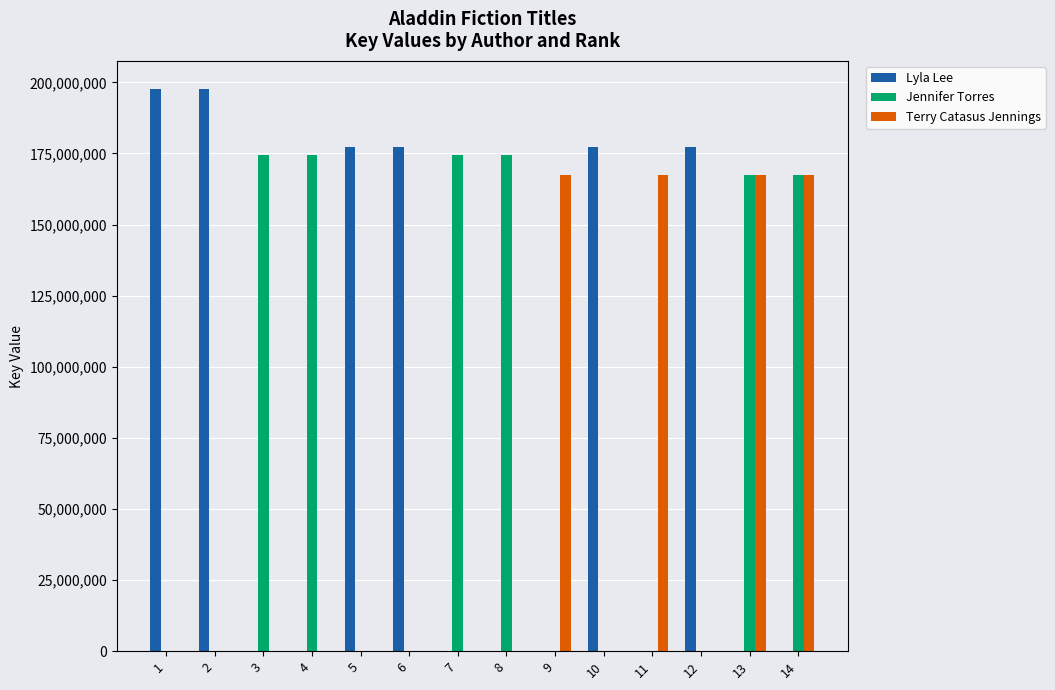

How many data points does each series have?

14